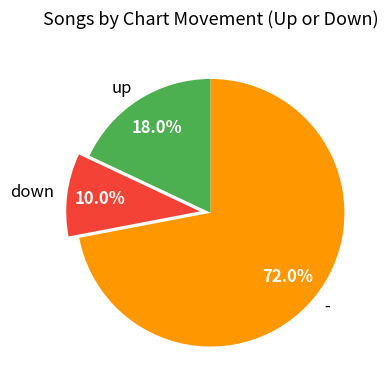

To the nearest percent, what percentage of the pie is up?

18%